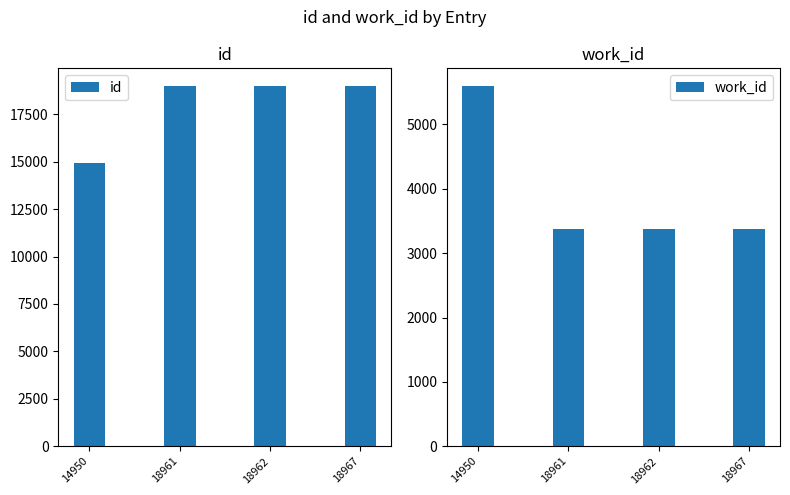

Where does the id series first go above 18962?

18967